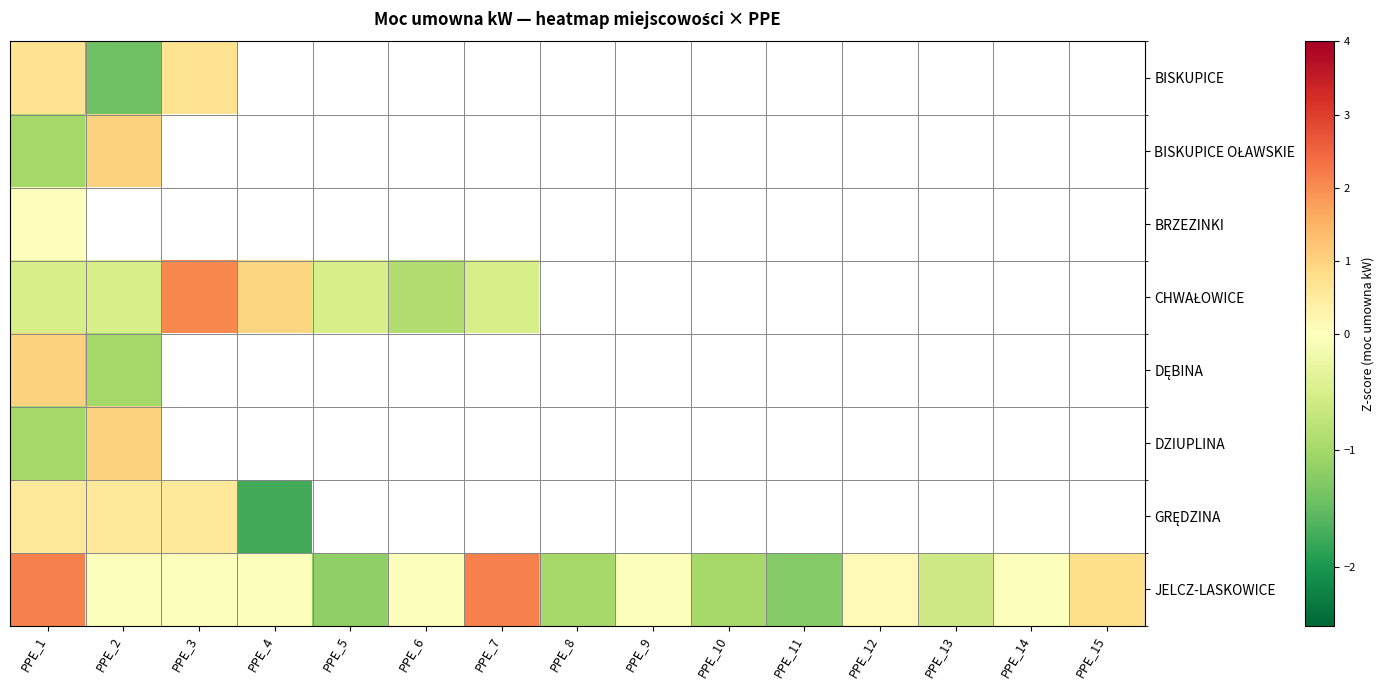

At which label does CHWAŁOWICE reach its peak?

PPE_3